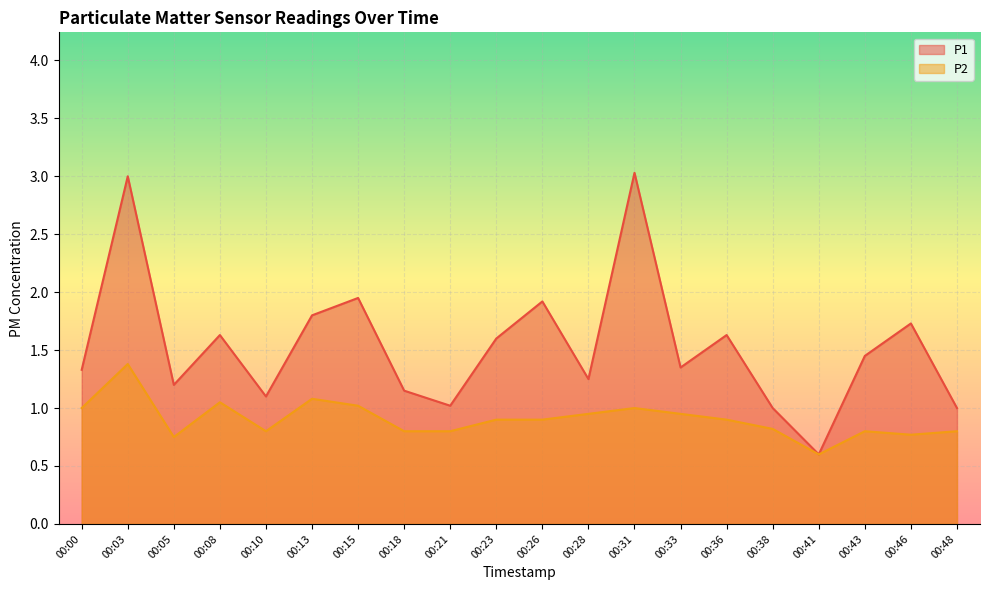

Reading right to left, extract all data points from this chart.

P1: 1.0	1.7	1.4	0.6	1.0	1.6	1.4	3.0	1.2	1.9	1.6	1.0	1.1	1.9	1.8	1.1	1.6	1.2	3.0	1.3
P2: 0.8	0.8	0.8	0.6	0.8	0.9	0.9	1.0	0.9	0.9	0.9	0.8	0.8	1.0	1.1	0.8	1.1	0.8	1.4	1.0